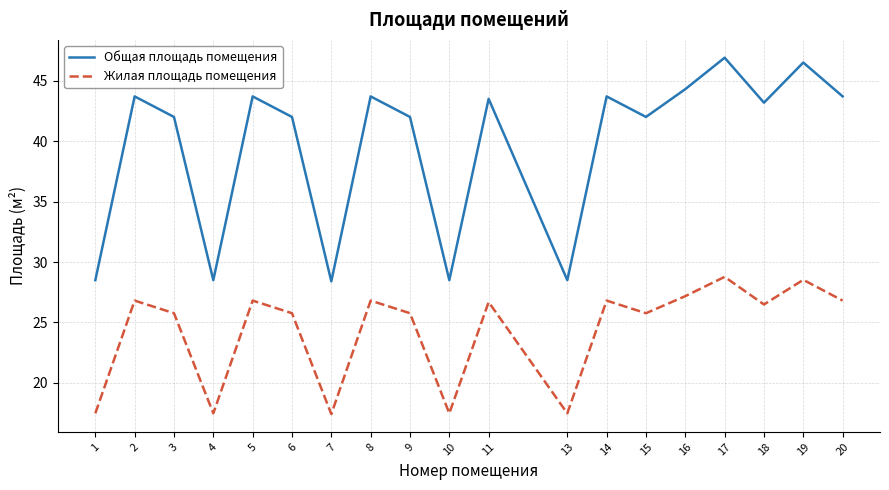

What is the difference between the Общая площадь помещения values at 13 and 20?

15.2